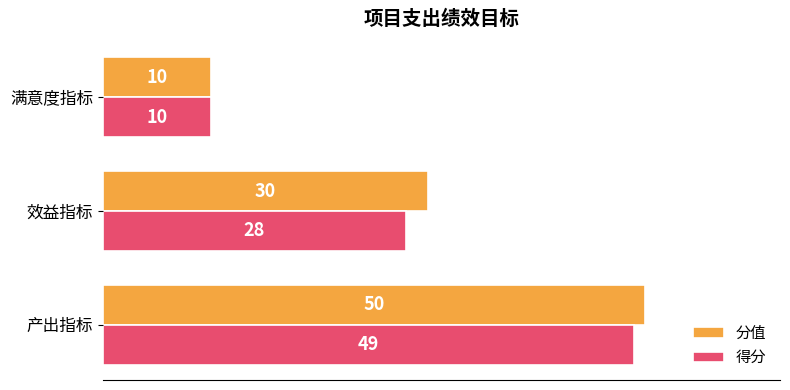

What is the average value of the 分值 series?

30